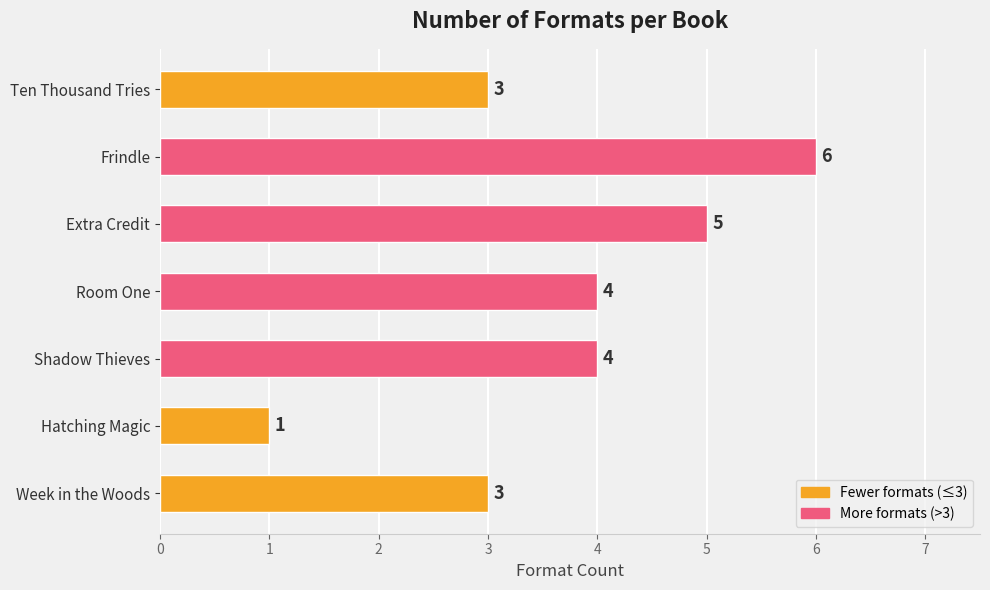

The chart shows a value of 2 at Hatching Magic. True or false?

False